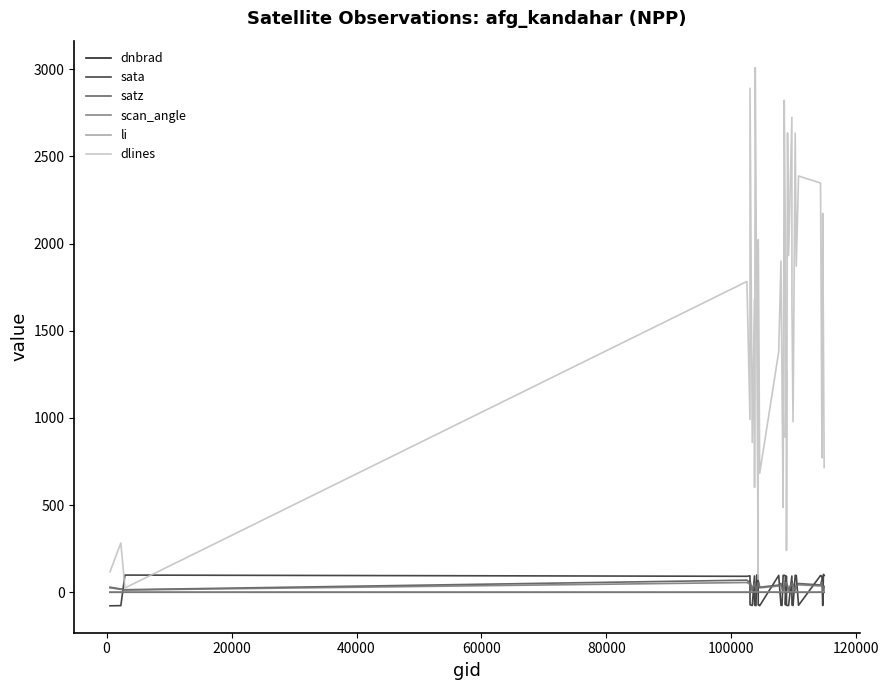

What is the maximum value shown in the chart?

3010.0